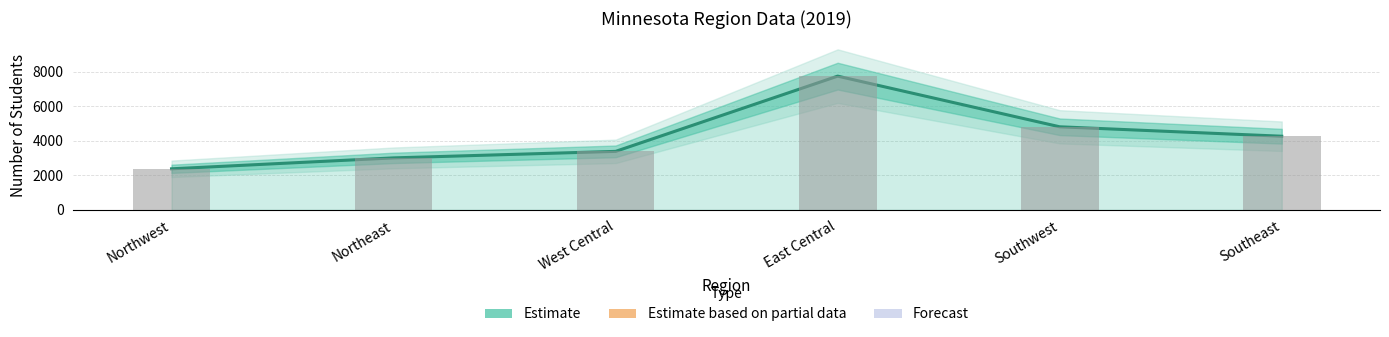

Which label corresponds to the smallest value in the chart?

Northwest